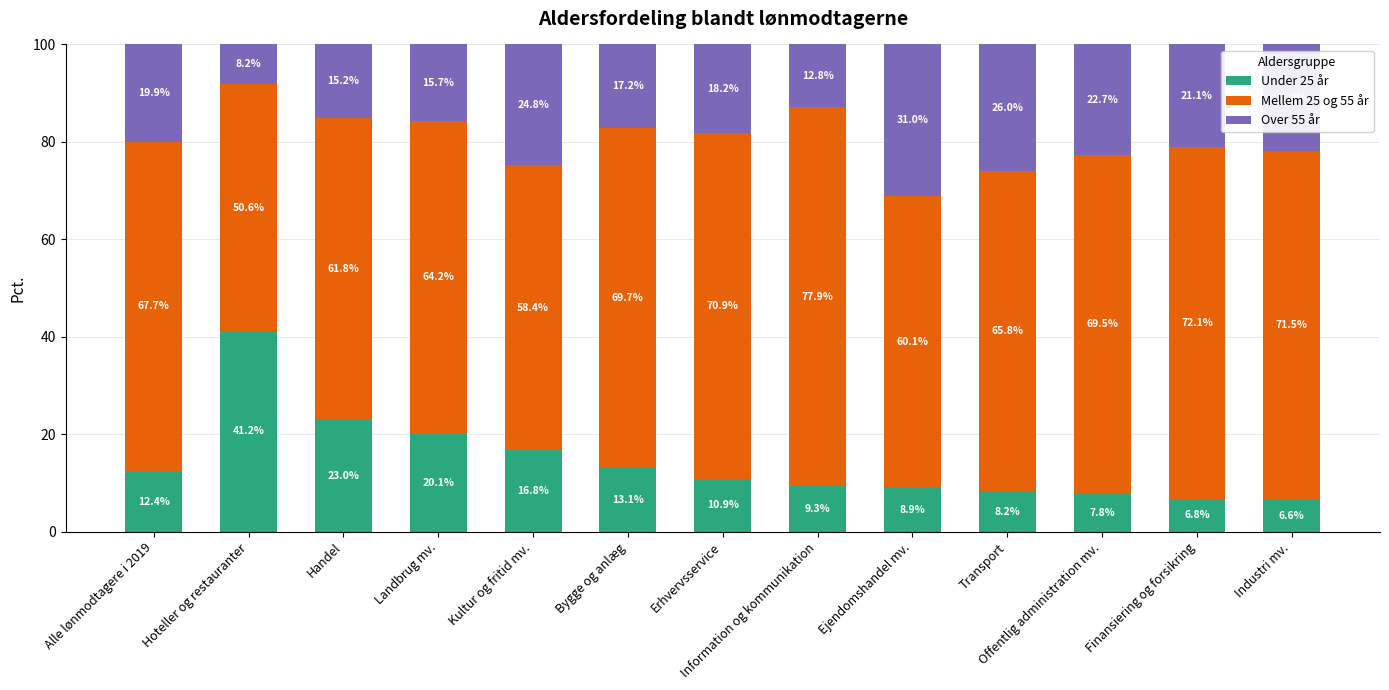

Where does the Under 25 år series first go above 10?

Alle lønmodtagere i 2019